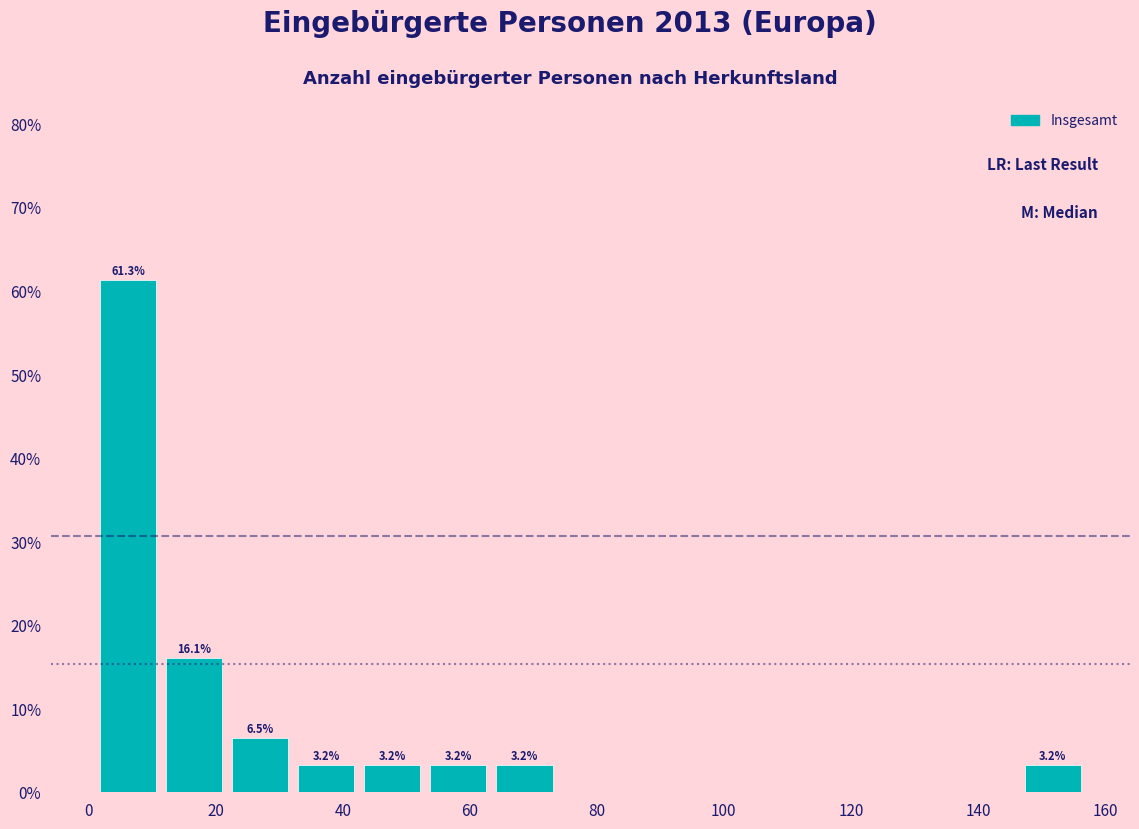

Which range on the x-axis has the tallest bar?

1.0 to 11.4